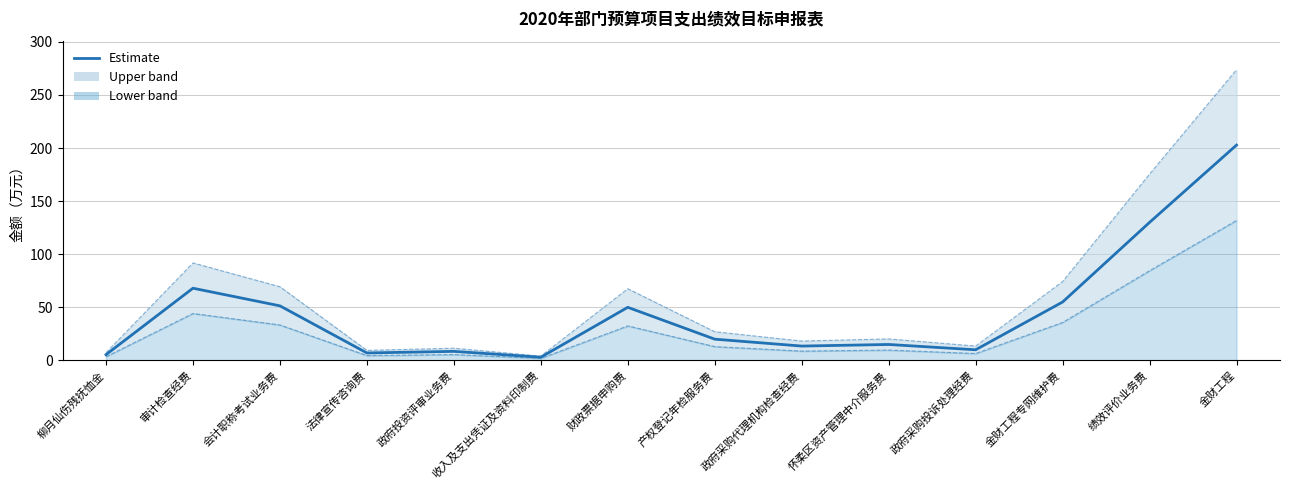

List the labels in order of value, largest first.

金财工程, 绩效评价业务费, 审计检查经费, 金财工程专网维护费, 会计职称考试业务费, 财政票据申购费, 产权登记年检服务费, 怀柔区资产管理中介服务费, 政府采购代理机构检查经费, 政府采购投诉处理经费, 政府投资评审业务费, 法律宣传咨询费, 柳月仙伤残抚恤金, 收入及支出凭证及资料印制费